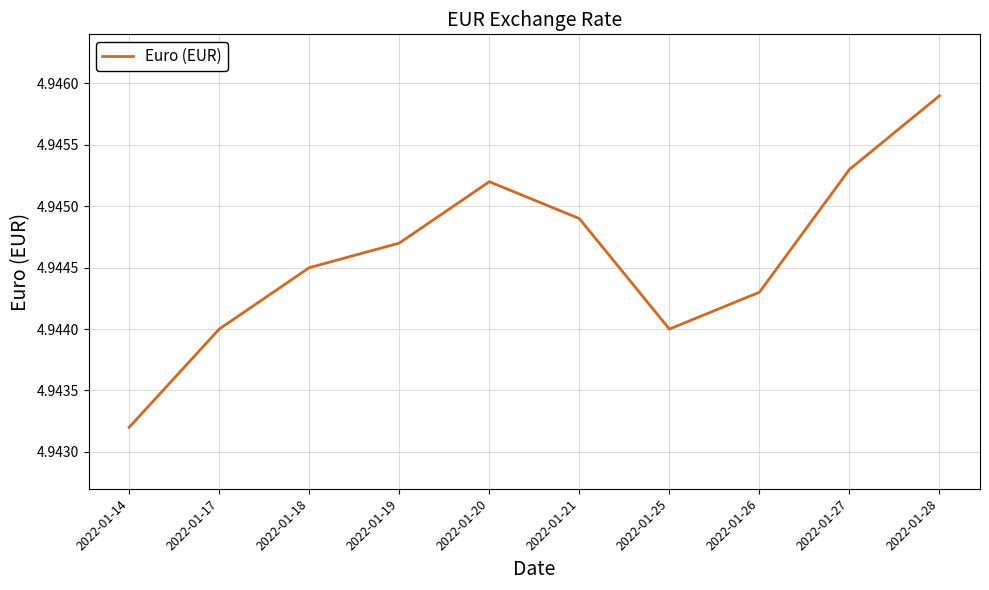

Where is the data nearest to the value 4?

2022-01-14